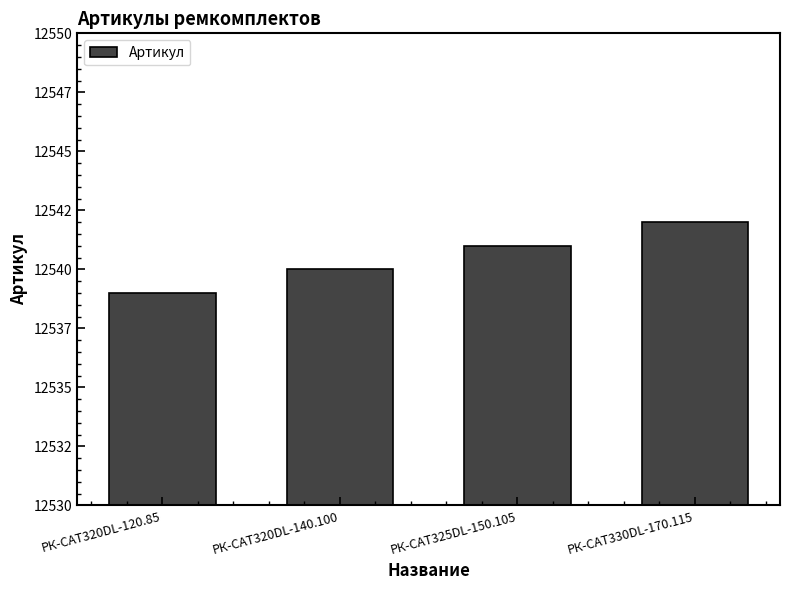

Are the bars grouped side by side (vs. stacked)?

No